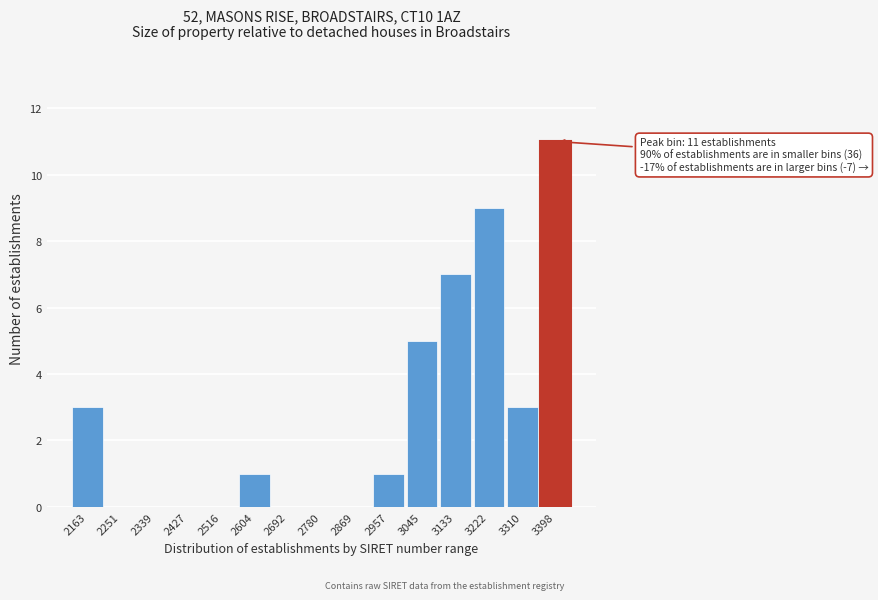

Reading left to right, transcribe all the data shown in this chart.

2163=3	2251=0	2339=0	2427=0	2516=0	2604=1	2692=0	2780=0	2869=0	2957=1	3045=5	3133=7	3222=9	3310=3	3398=11